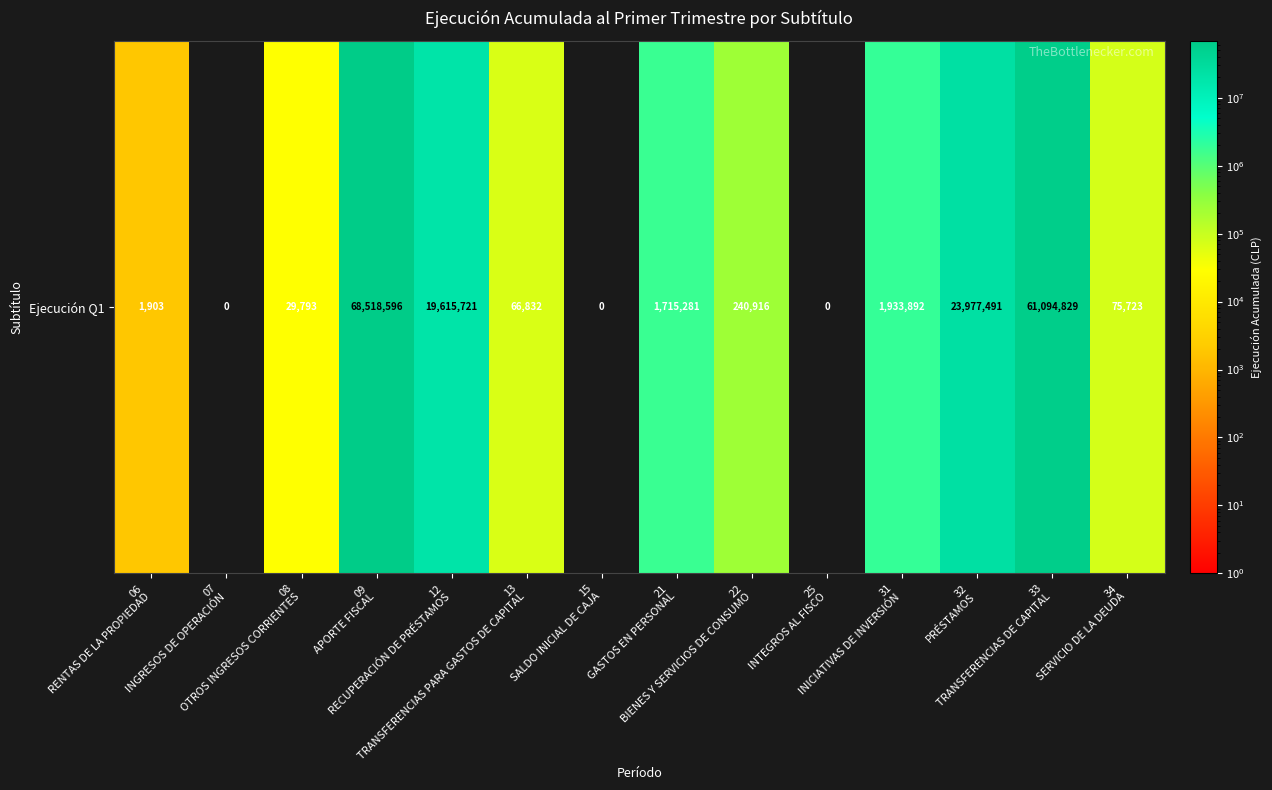

What is the ratio of the value at 33
TRANSFERENCIAS DE CAPITAL to the value at 12
RECUPERACIÓN DE PRÉSTAMOS?

3.1